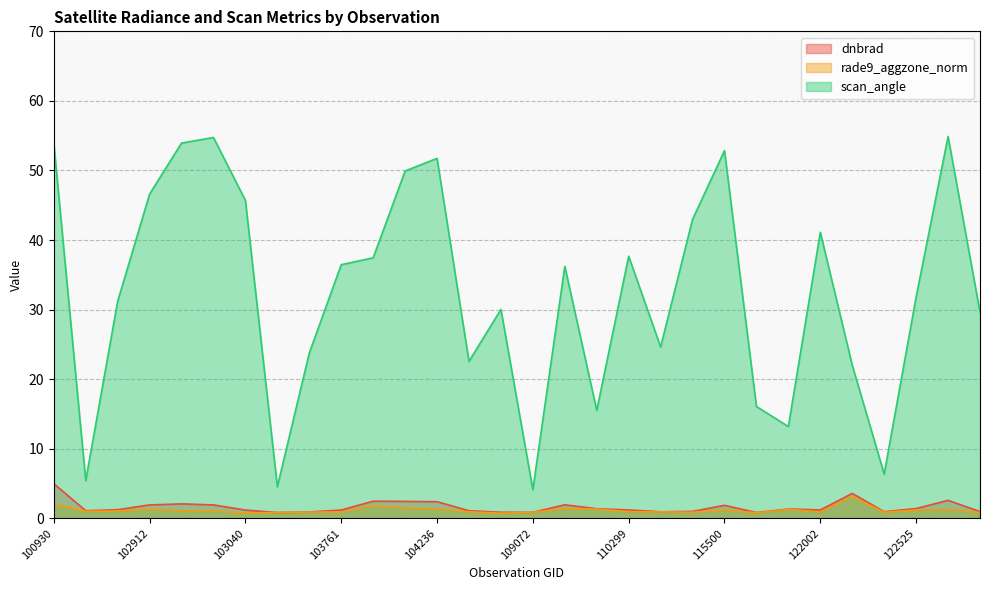

Where is scan_angle nearest to the value 29?

123073